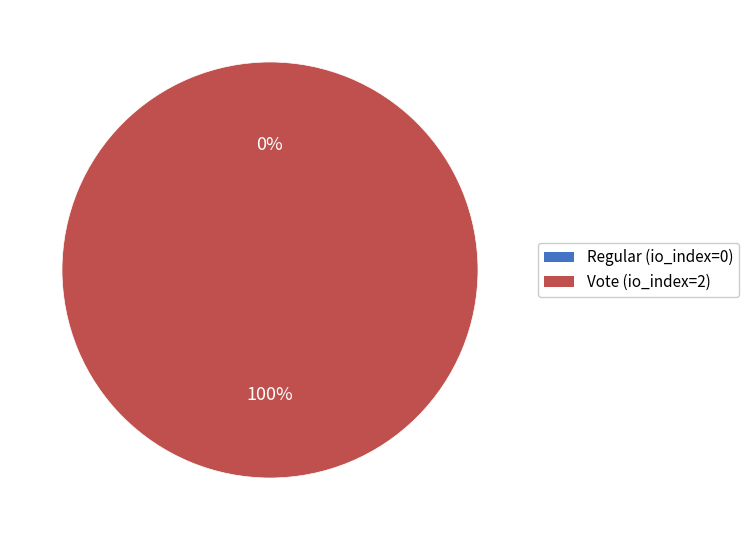

Which has a higher value, Vote (io_index=2) or Regular (io_index=0)?

Vote (io_index=2)